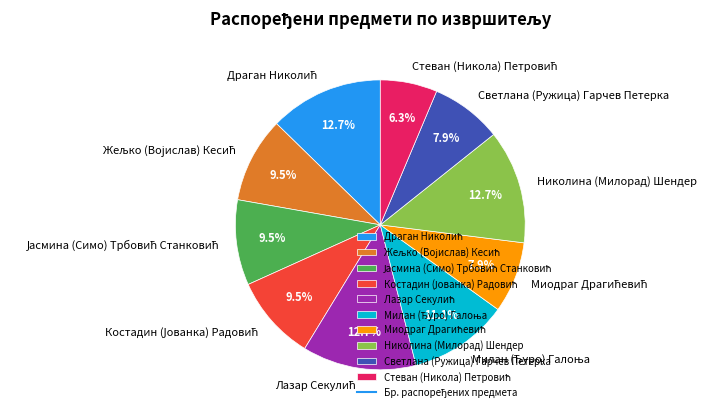

Is the sum of Светлана (Ружица) Гарчев Петерка and Николина (Милорад) Шендер greater than half?

No